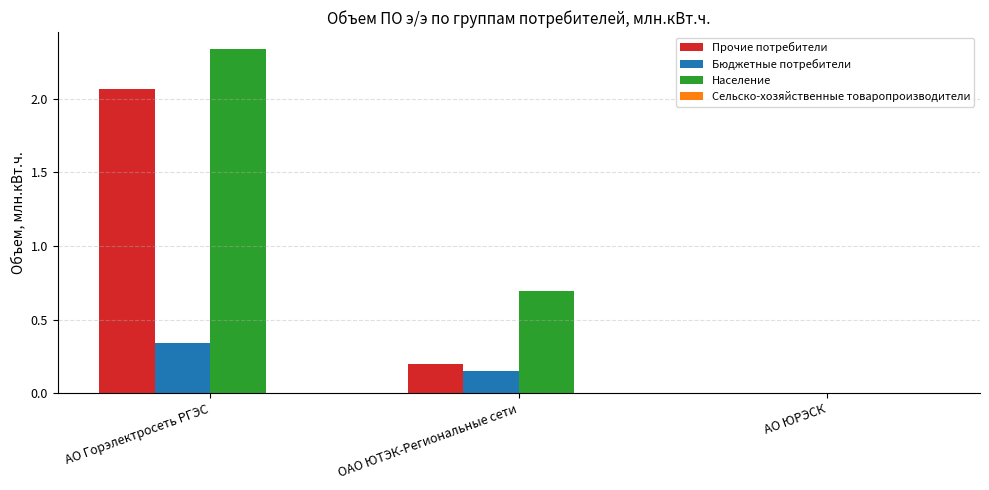

Which category has the highest value across all series?

АО Горэлектросеть РГЭС